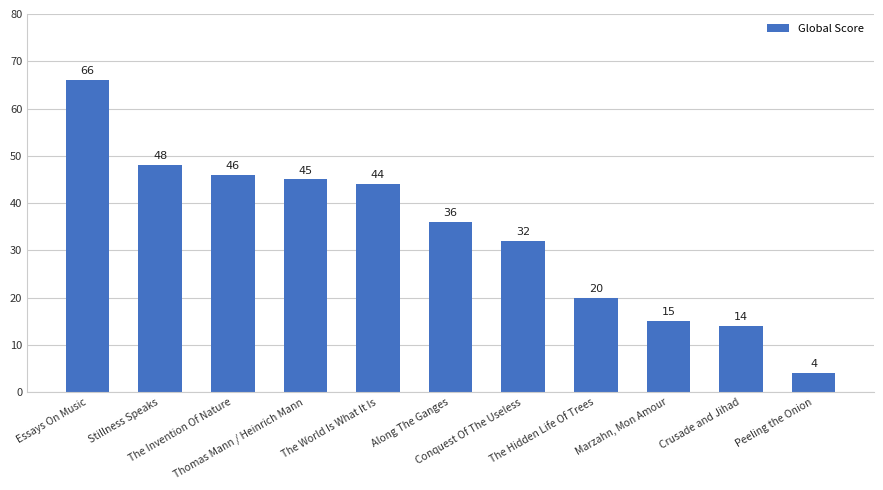

Does the chart contain any negative values?

No